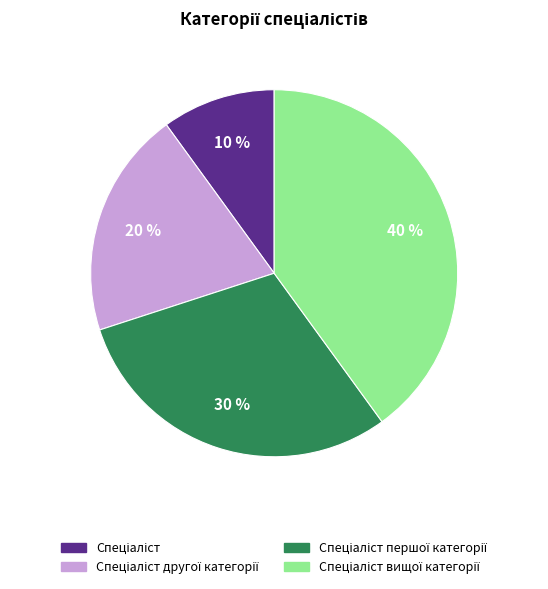

To the nearest percent, what is the average slice percentage?

25%